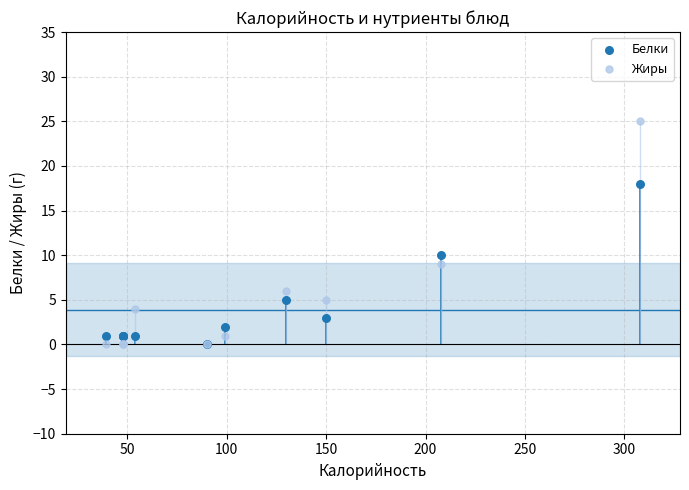

Across all series, what Y value is closest to 12?

10